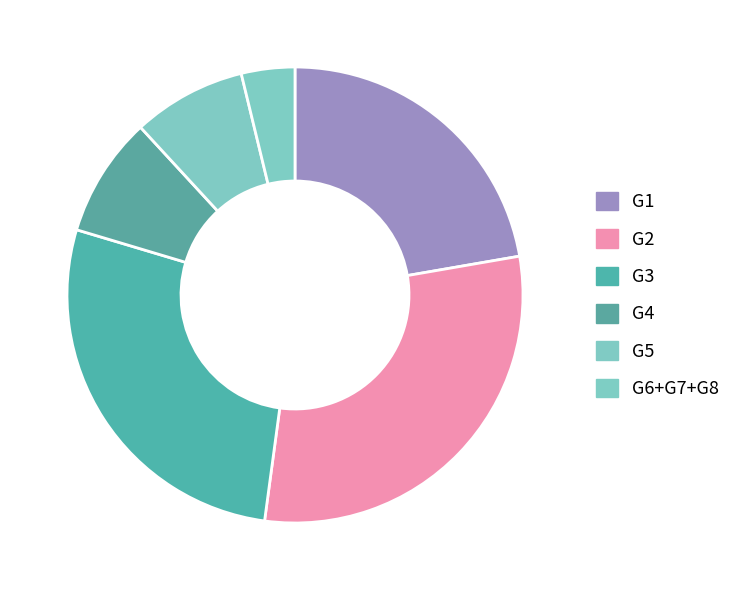

True or false: G4 accounts for 9% of the total.

True